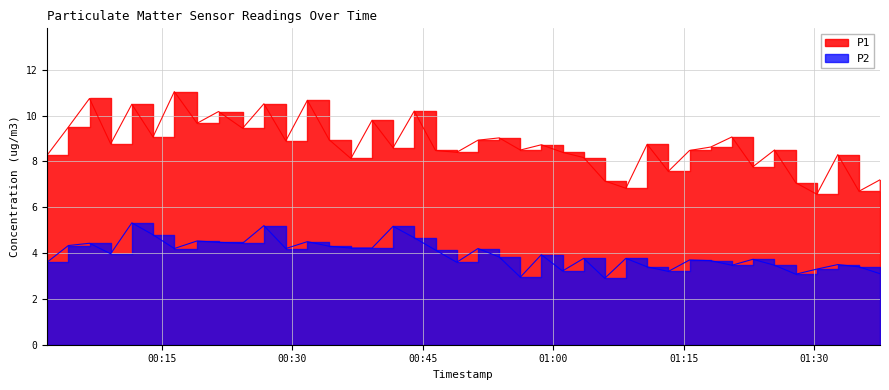

Reading right to left, what are all the values shown in this chart?

P1: 2023-03-23T01:37:34=7.2	2023-03-23T01:35:09=6.7	2023-03-23T01:32:43=8.3	2023-03-23T01:30:18=6.6	2023-03-23T01:27:53=7.1	2023-03-23T01:25:26=8.5	2023-03-23T01:22:57=7.8	2023-03-23T01:20:32=9.1	2023-03-23T01:18:06=8.6	2023-03-23T01:15:40=8.5	2023-03-23T01:13:14=7.6	2023-03-23T01:10:48=8.8	2023-03-23T01:08:21=6.8	2023-03-23T01:05:55=7.2	2023-03-23T01:03:30=8.2	2023-03-23T01:01:04=8.4	2023-03-23T00:58:38=8.7	2023-03-23T00:56:13=8.5	2023-03-23T00:53:47=9.0	2023-03-23T00:51:21=8.9	2023-03-23T00:48:54=8.4	2023-03-23T00:46:28=8.5	2023-03-23T00:44:01=10.2	2023-03-23T00:41:35=8.6	2023-03-23T00:39:10=9.8	2023-03-23T00:36:44=8.1	2023-03-23T00:34:14=8.9	2023-03-23T00:31:44=10.7	2023-03-23T00:29:15=8.9	2023-03-23T00:26:44=10.5	2023-03-23T00:24:17=9.4	2023-03-23T00:21:31=10.2	2023-03-23T00:19:03=9.7	2023-03-23T00:16:26=11.1	2023-03-23T00:13:59=9.1	2023-03-23T00:11:33=10.5	2023-03-23T00:09:07=8.8	2023-03-23T00:06:41=10.8	2023-03-23T00:04:15=9.5	2023-03-23T00:01:48=8.3
P2: 2023-03-23T01:37:34=3.1	2023-03-23T01:35:09=3.4	2023-03-23T01:32:43=3.5	2023-03-23T01:30:18=3.3	2023-03-23T01:27:53=3.1	2023-03-23T01:25:26=3.5	2023-03-23T01:22:57=3.7	2023-03-23T01:20:32=3.5	2023-03-23T01:18:06=3.7	2023-03-23T01:15:40=3.7	2023-03-23T01:13:14=3.2	2023-03-23T01:10:48=3.4	2023-03-23T01:08:21=3.8	2023-03-23T01:05:55=2.9	2023-03-23T01:03:30=3.8	2023-03-23T01:01:04=3.2	2023-03-23T00:58:38=3.9	2023-03-23T00:56:13=3.0	2023-03-23T00:53:47=3.8	2023-03-23T00:51:21=4.2	2023-03-23T00:48:54=3.6	2023-03-23T00:46:28=4.1	2023-03-23T00:44:01=4.7	2023-03-23T00:41:35=5.2	2023-03-23T00:39:10=4.2	2023-03-23T00:36:44=4.2	2023-03-23T00:34:14=4.3	2023-03-23T00:31:44=4.5	2023-03-23T00:29:15=4.2	2023-03-23T00:26:44=5.2	2023-03-23T00:24:17=4.4	2023-03-23T00:21:31=4.5	2023-03-23T00:19:03=4.5	2023-03-23T00:16:26=4.2	2023-03-23T00:13:59=4.8	2023-03-23T00:11:33=5.3	2023-03-23T00:09:07=4.0	2023-03-23T00:06:41=4.4	2023-03-23T00:04:15=4.3	2023-03-23T00:01:48=3.6